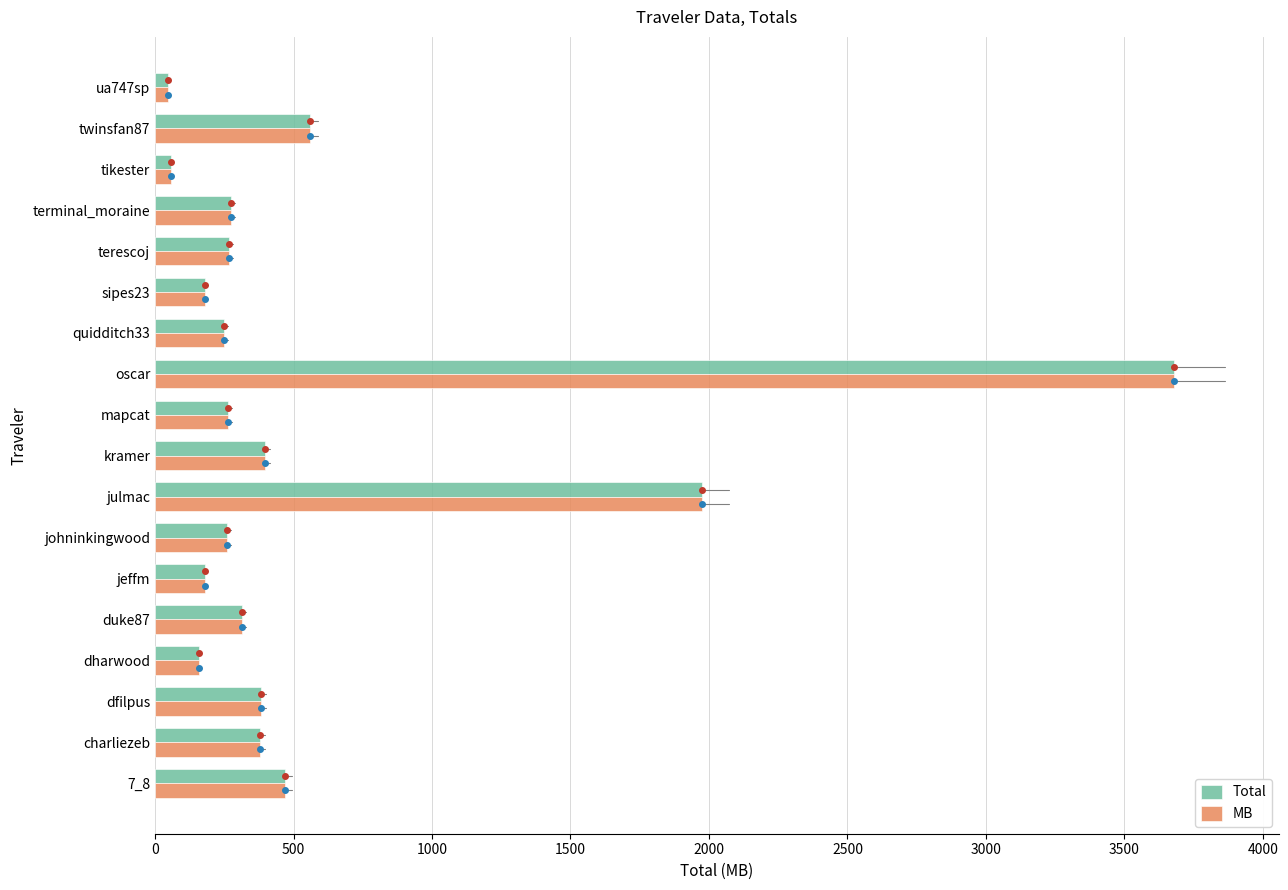

Is the value of Total at terminal_moraine greater than the value of MB at kramer?

No